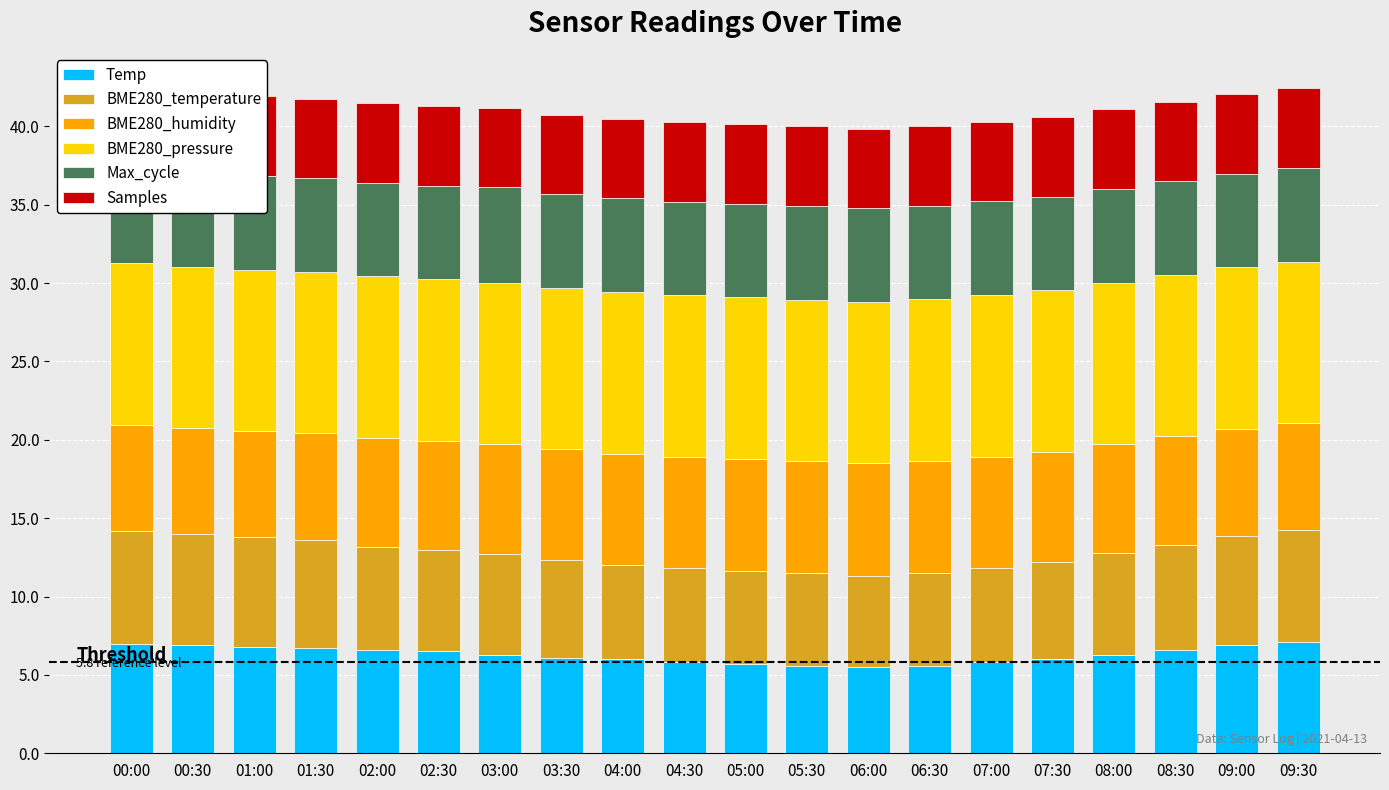

True or false: BME280_pressure has a value of 10.3 at 00:30.

True